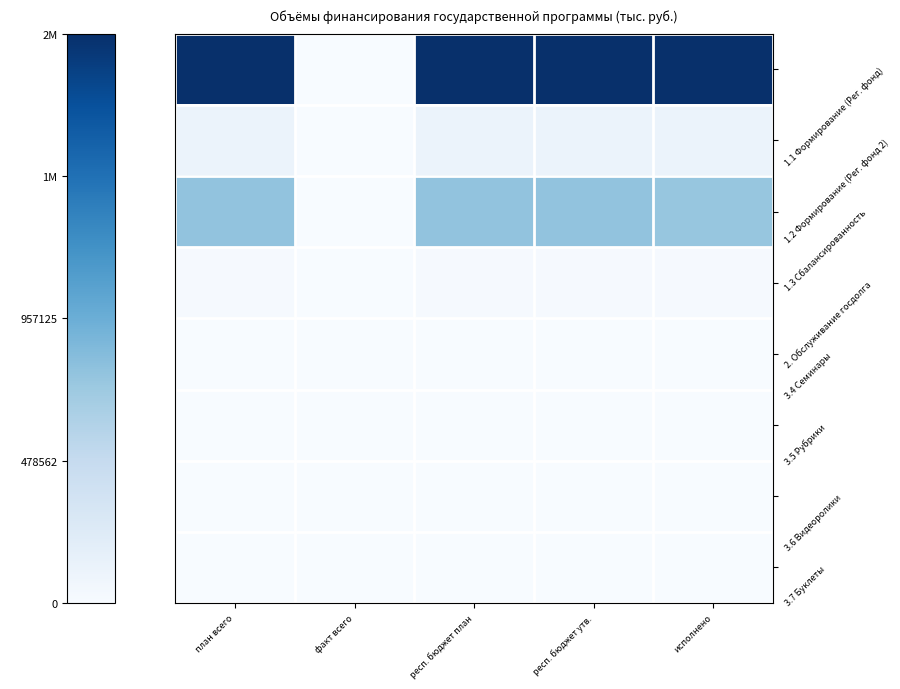

Which series has the widest spread of values?

1.1 Формирование (Рег. фонд)